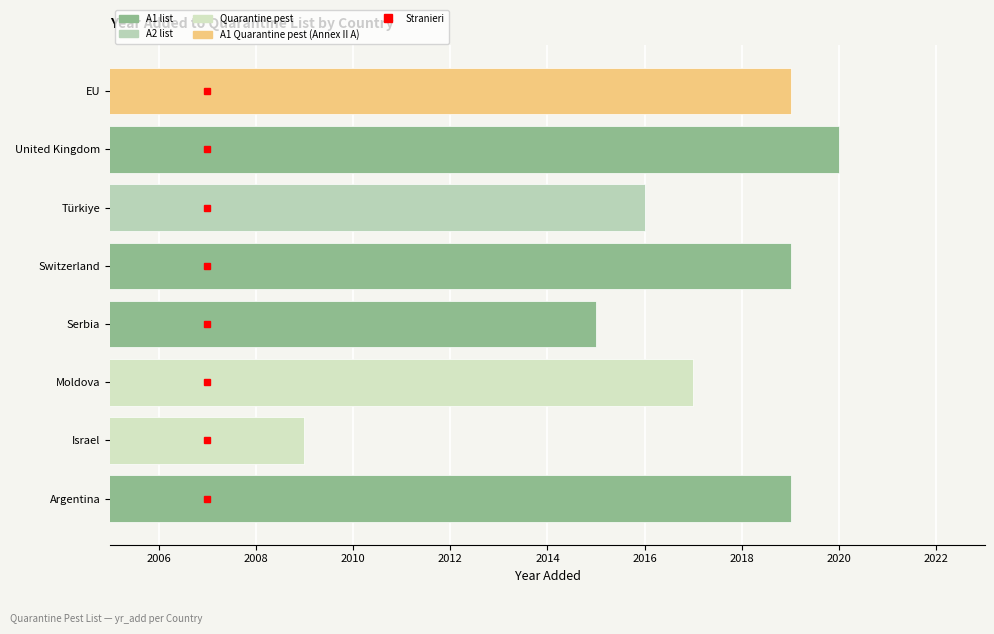

Which has a higher value, Türkiye or Israel?

Türkiye